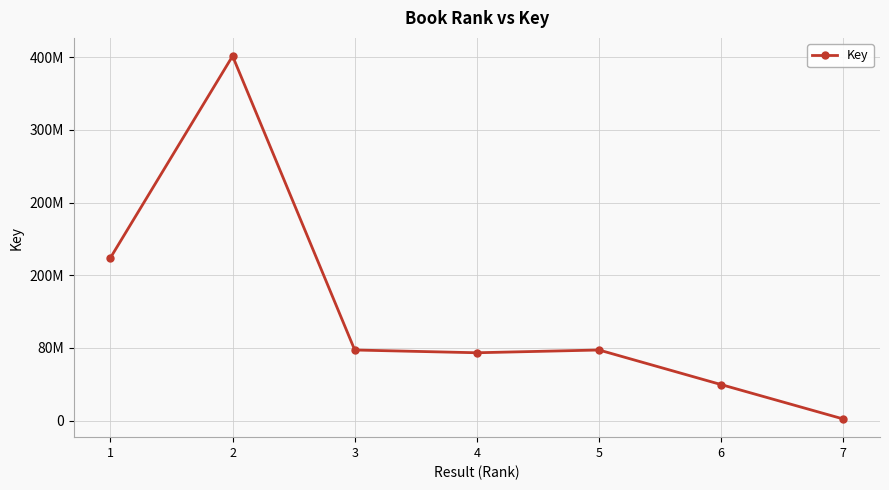

Rank the categories by value from lowest to highest.

7, 6, 4, 3, 5, 1, 2